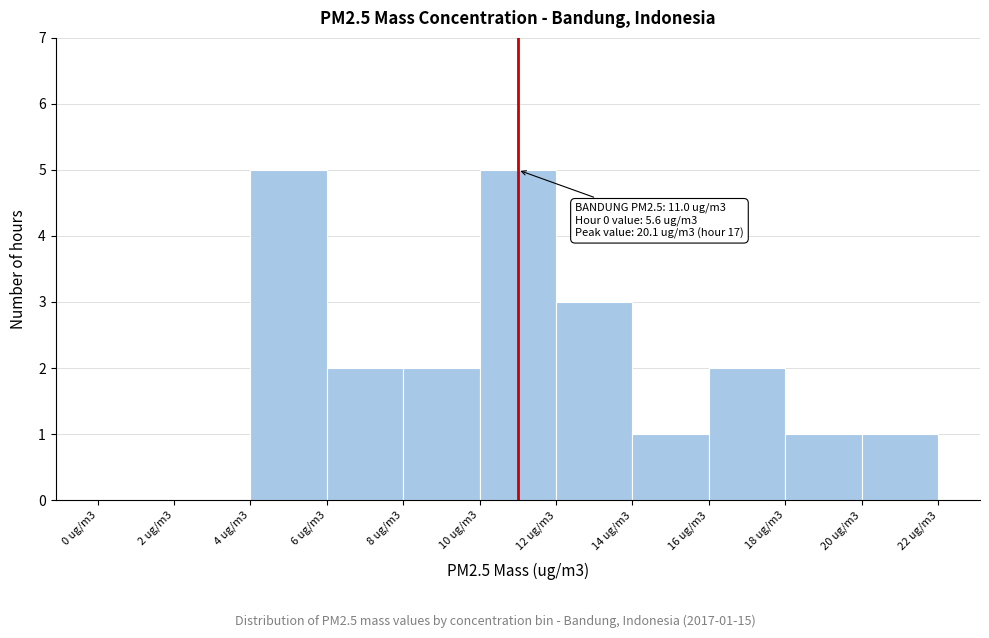

Reading right to left, list all the values displayed in this chart.

20 ug/m3=1	18 ug/m3=1	16 ug/m3=2	14 ug/m3=1	12 ug/m3=3	10 ug/m3=5	8 ug/m3=2	6 ug/m3=2	4 ug/m3=5	2 ug/m3=0	0 ug/m3=0